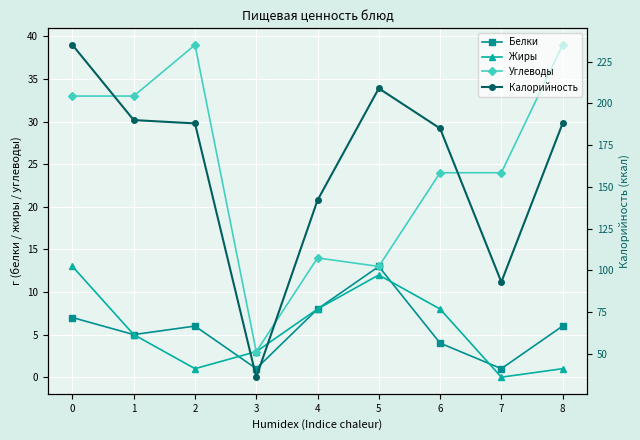

What is the spread (max minus min) of values at 2?

187